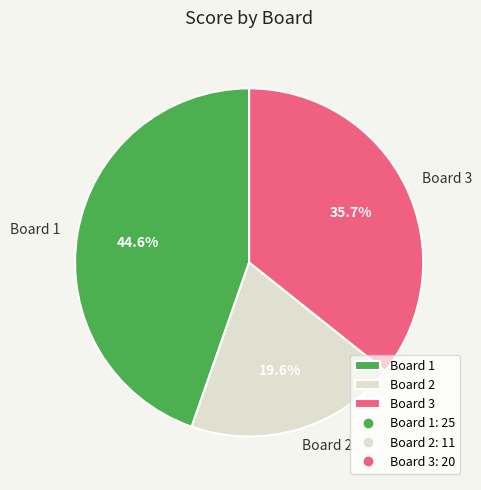

What is the largest slice in the pie chart?

Board 1